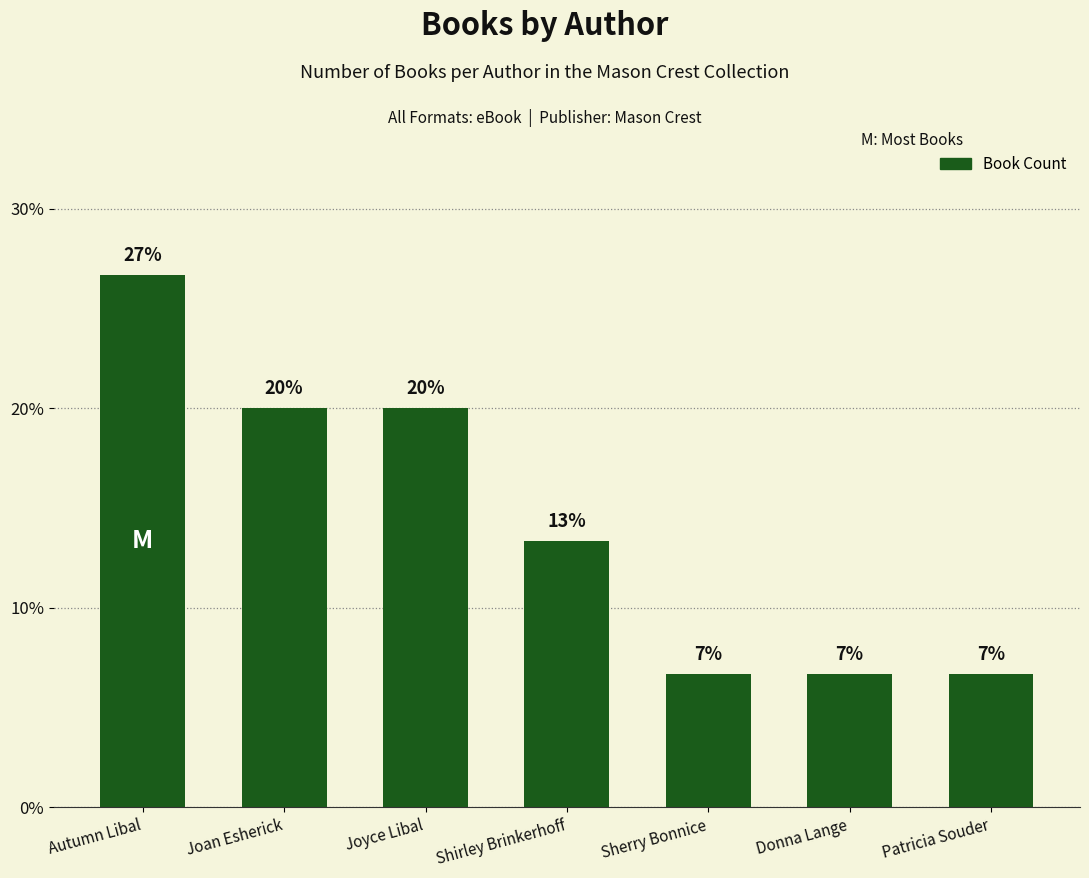

List the labels in order of value, smallest first.

Sherry Bonnice, Donna Lange, Patricia Souder, Shirley Brinkerhoff, Joan Esherick, Joyce Libal, Autumn Libal